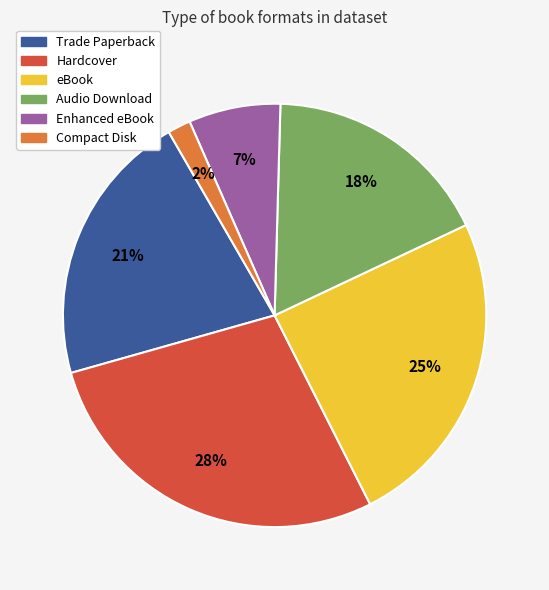

Which slice is the smallest?

Compact Disk